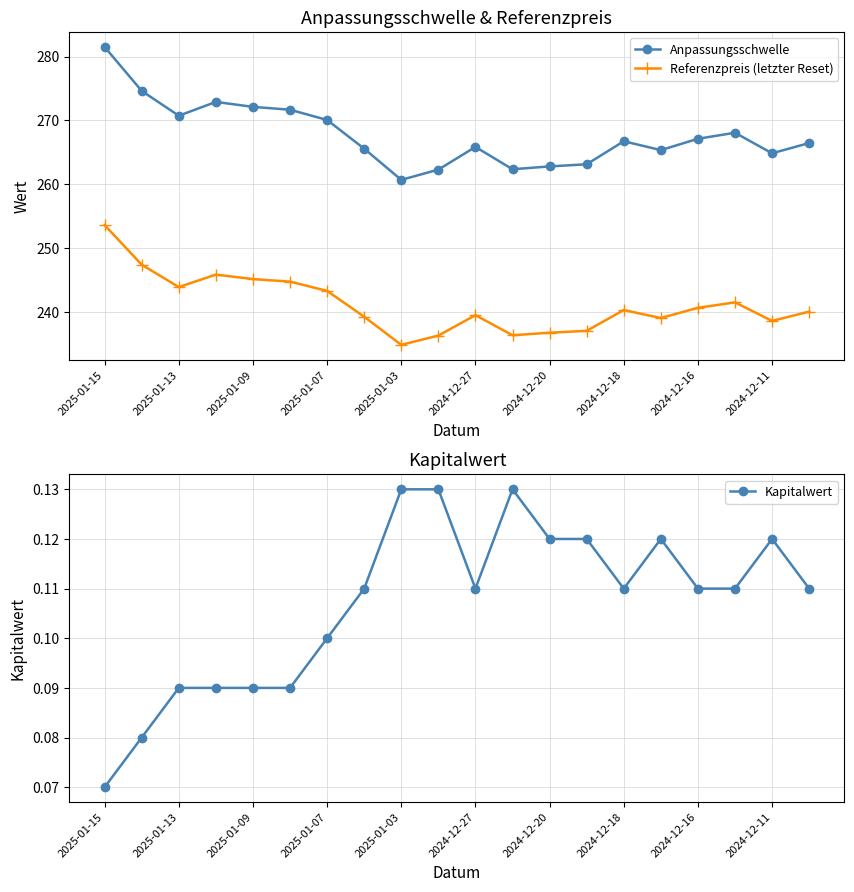

True or false: Referenzpreis (letzter Reset) has more than 0 interior local peaks.

True